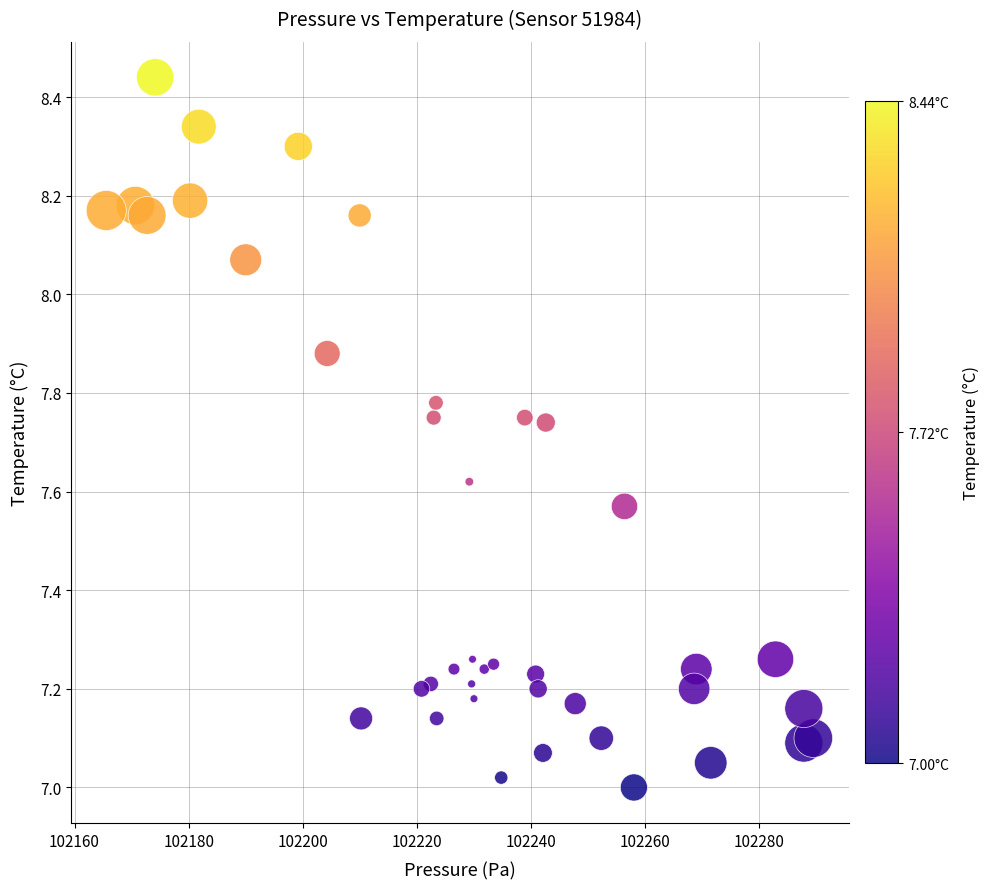

What is the range of X values (max minus min)?

123.9